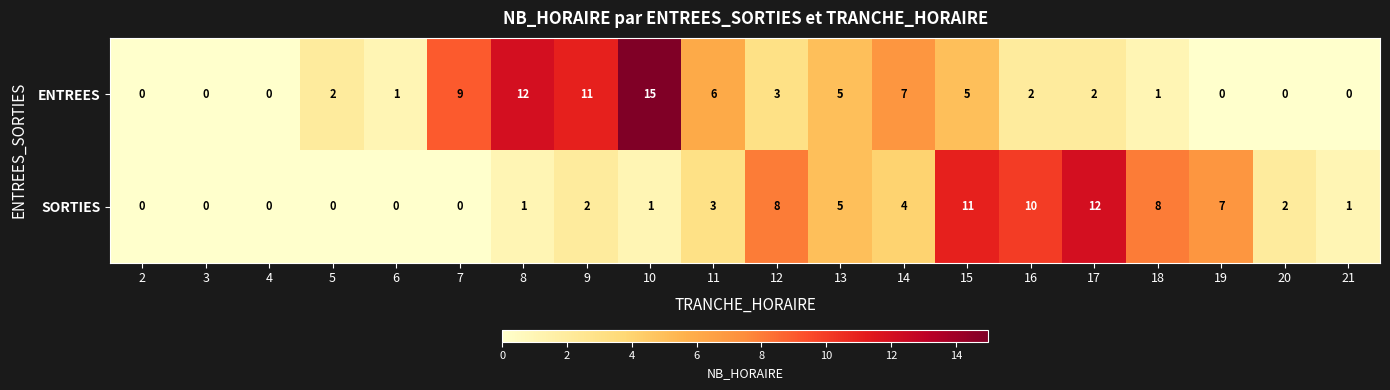

How many values in the SORTIES series are below 2?

9